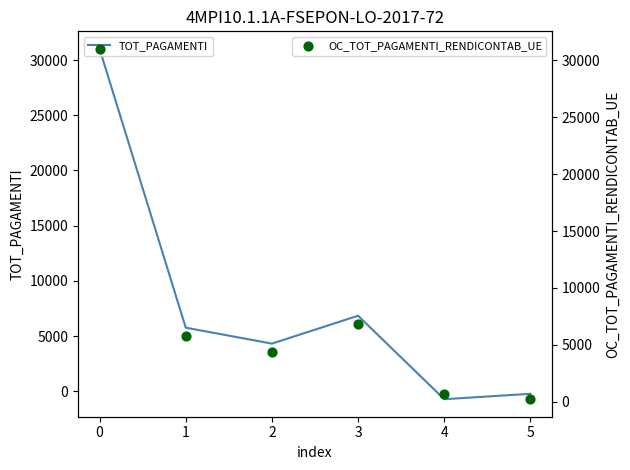

Is the value of TOT_PAGAMENTI at 3 greater than the value of OC_TOT_PAGAMENTI_RENDICONTAB_UE at 0?

No